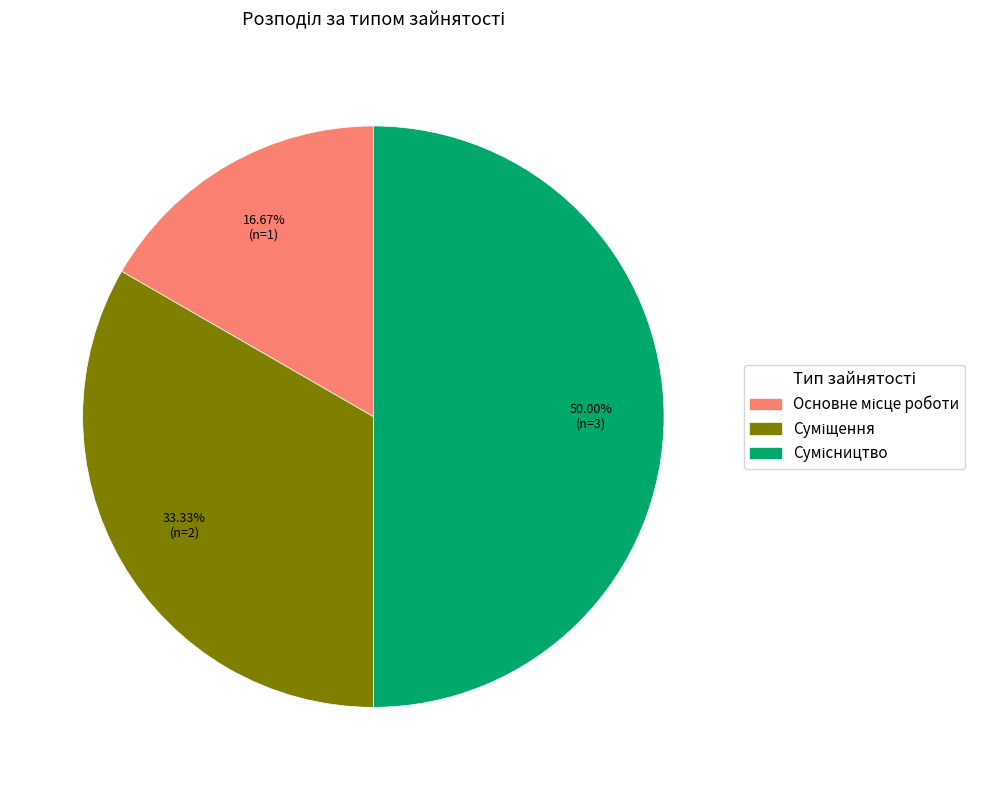

How many slices are in this pie chart?

3